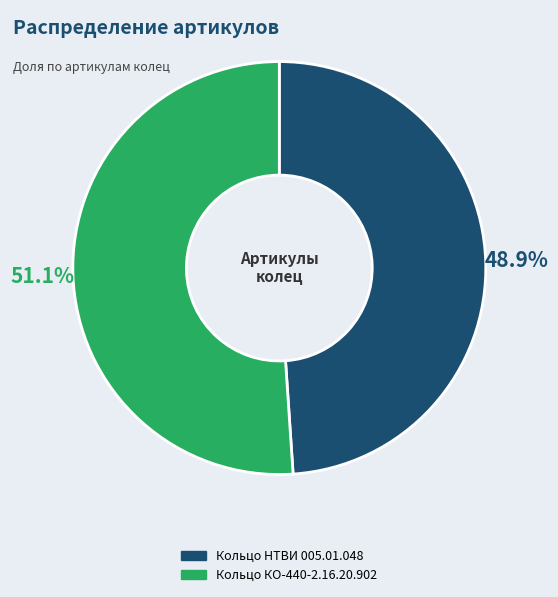

Does any single category account for the majority?

Yes